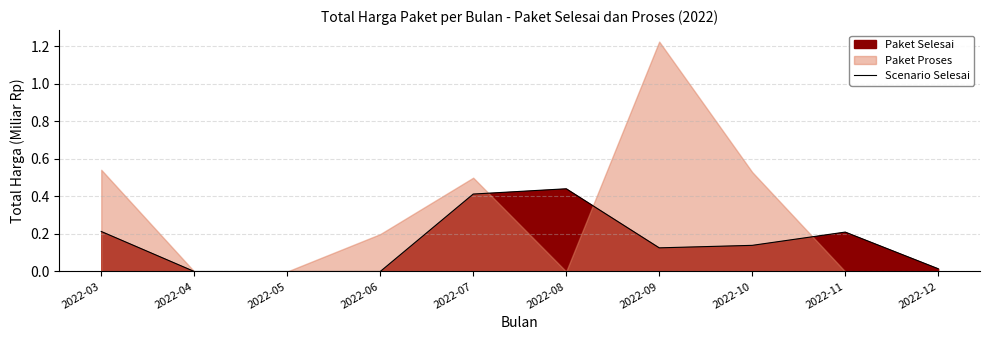

Which label corresponds to the smallest value in the chart?

2022-04